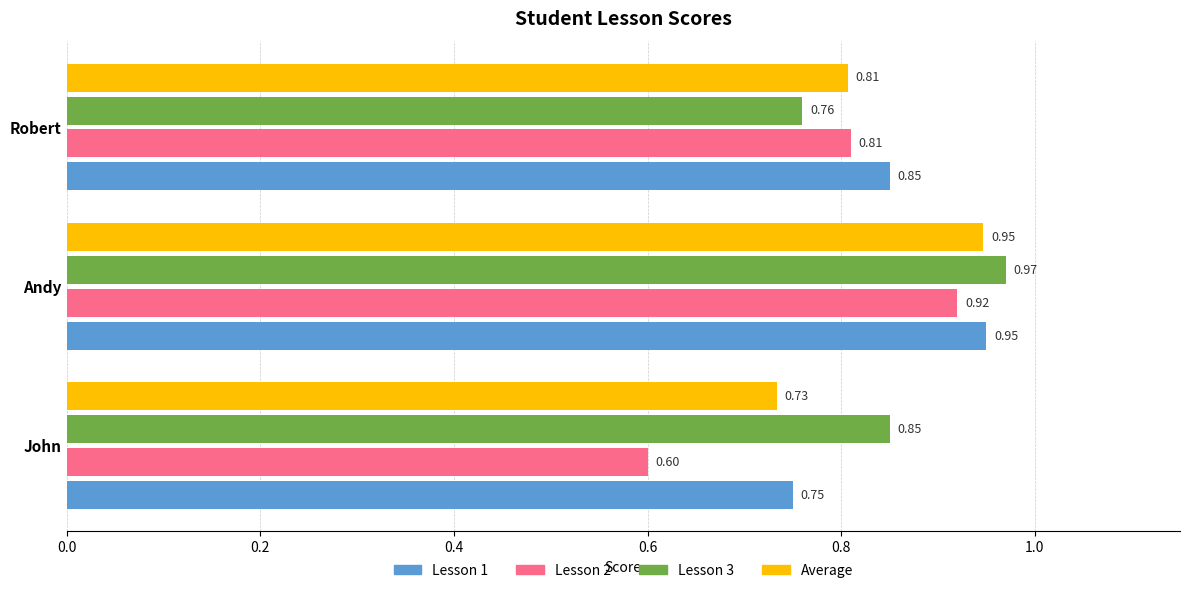

Which category has the highest value across all series?

Andy